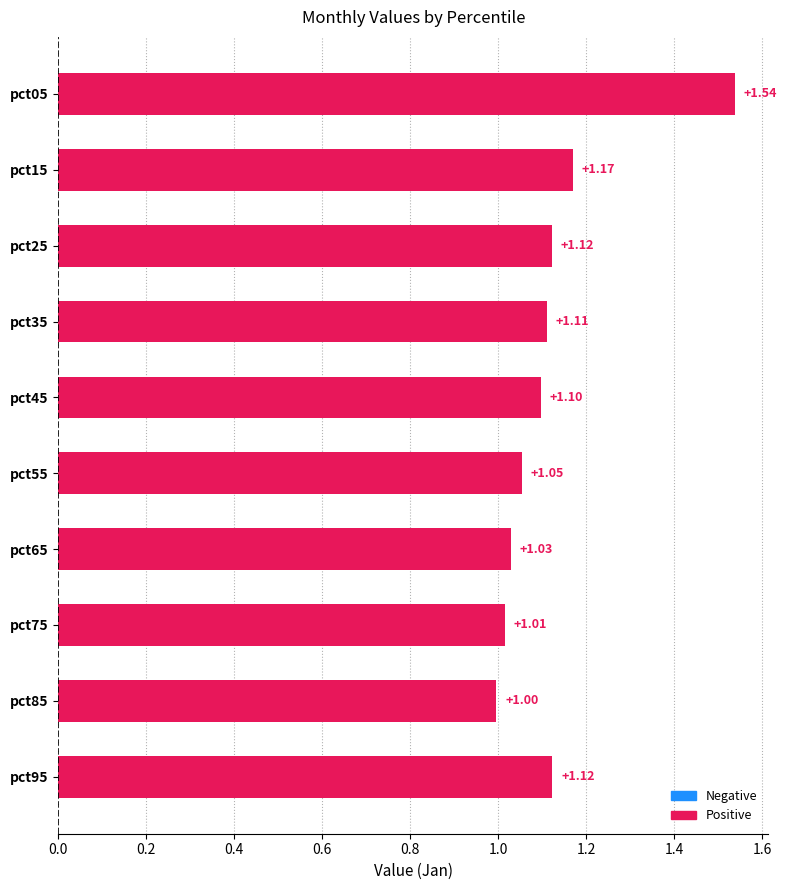

What is the ratio of the value at pct65 to the value at pct95?

0.9